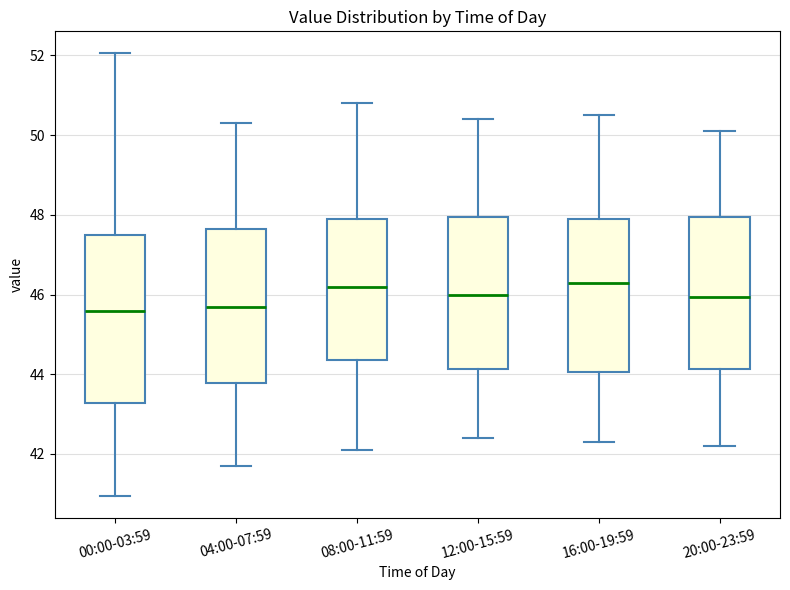

Reading left to right, read every box against the y-axis: the position of its median line, the range the box covers, and the ends of its whiskers. The values are not printed on the chart, so give them approximately, as read against the axis.

00:00-03:59: median 45.6, box 43.2 to 47.4, whiskers 41.0 to 52.0
04:00-07:59: median 45.8, box 43.8 to 47.6, whiskers 41.8 to 50.4
08:00-11:59: median 46.2, box 44.4 to 48.0, whiskers 42.2 to 50.8
12:00-15:59: median 46.0, box 44.2 to 48.0, whiskers 42.4 to 50.4
16:00-19:59: median 46.4, box 44.0 to 48.0, whiskers 42.4 to 50.6
20:00-23:59: median 46.0, box 44.2 to 48.0, whiskers 42.2 to 50.2